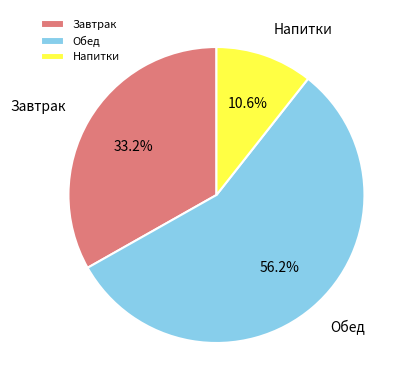

Do Завтрак and Напитки together represent more than half of the pie?

No